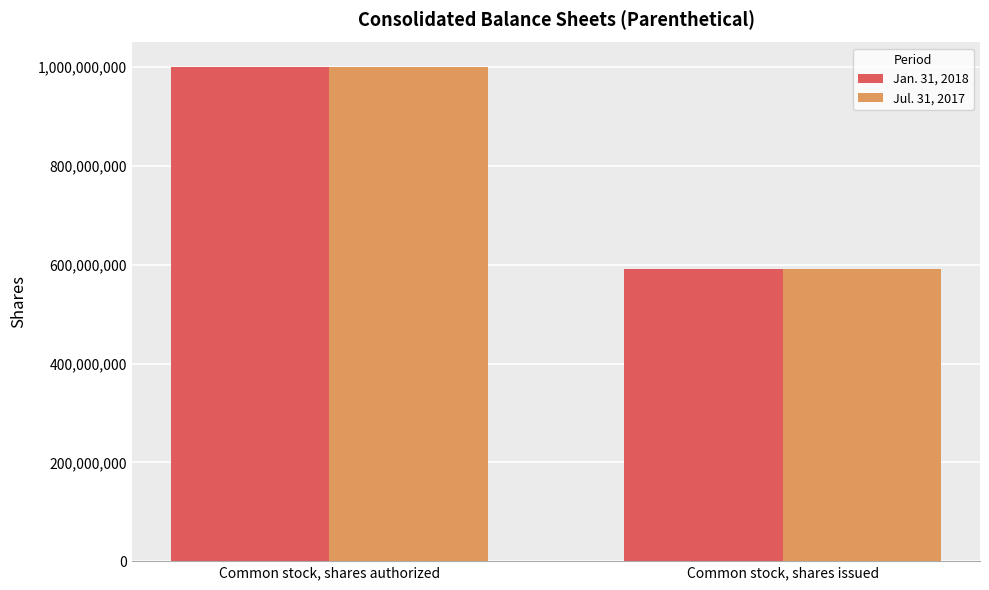

What is the smallest value displayed?

591042000